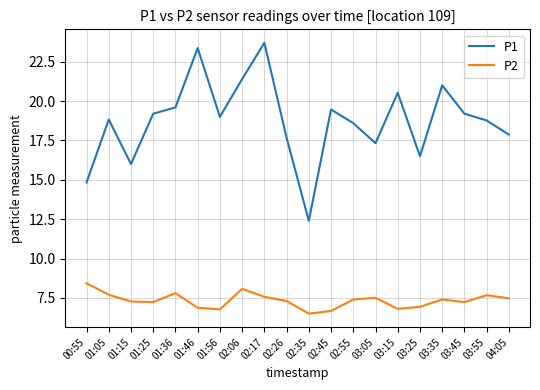

What is the spread (max minus min) of values at 03:15?

13.7